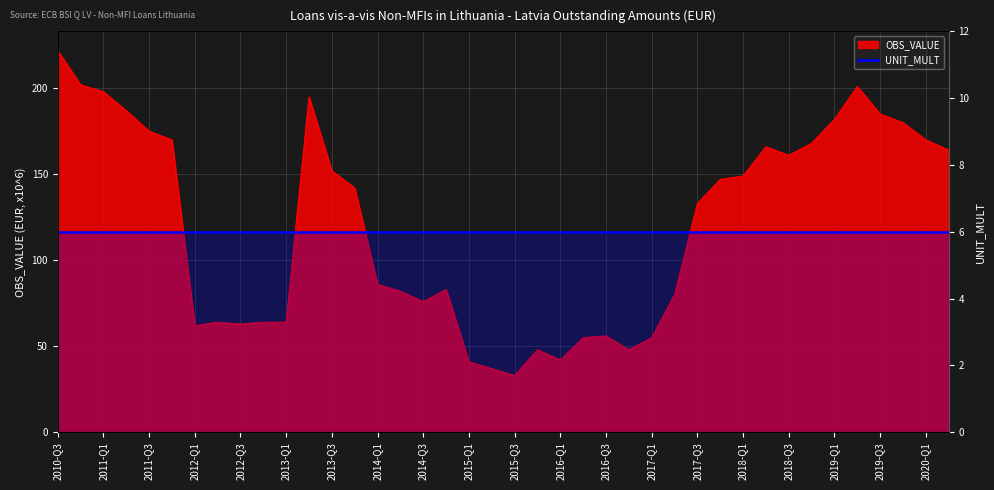

What is the ratio of the value at 2015-Q2 to the value at 2015-Q3?

1.1